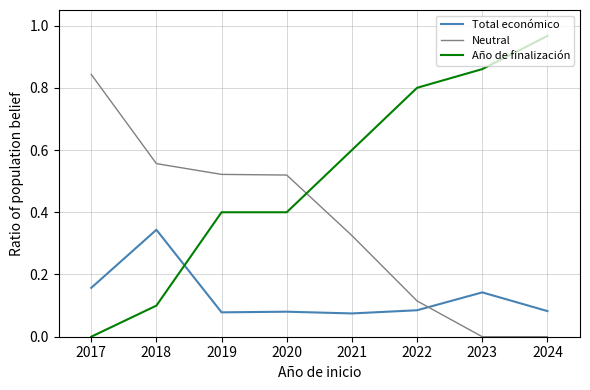

Does the chart display data point markers on the line(s)?

No